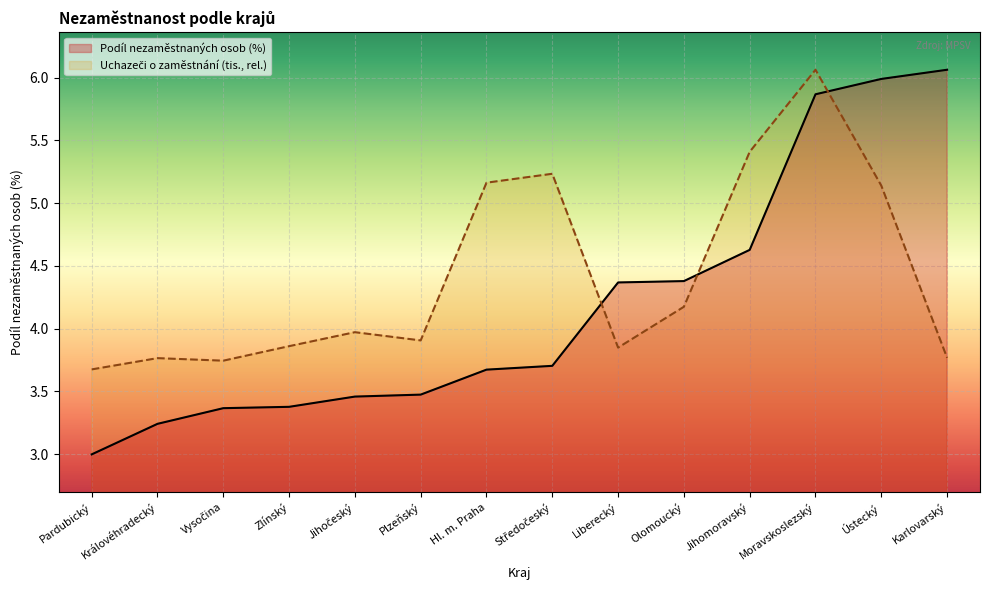

Reading left to right, list all the values displayed in this chart.

Podíl nezaměstnaných osob (%): 3.0	3.2	3.4	3.4	3.5	3.5	3.7	3.7	4.4	4.4	4.6	5.9	6.0	6.1
Uchazeči o zaměstnání (tis.): 3.7	3.8	3.7	3.9	4.0	3.9	5.2	5.2	3.8	4.2	5.4	6.1	5.1	3.8